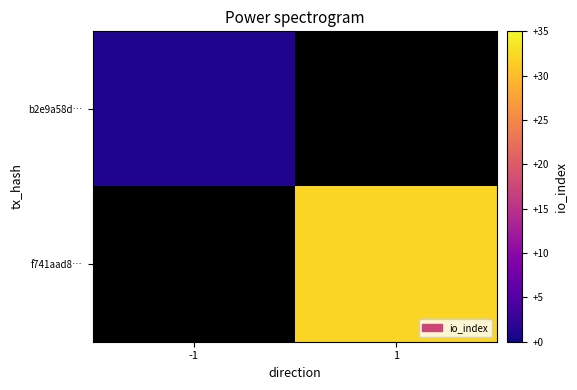

How many positive values does the f741aad8… series have?

1